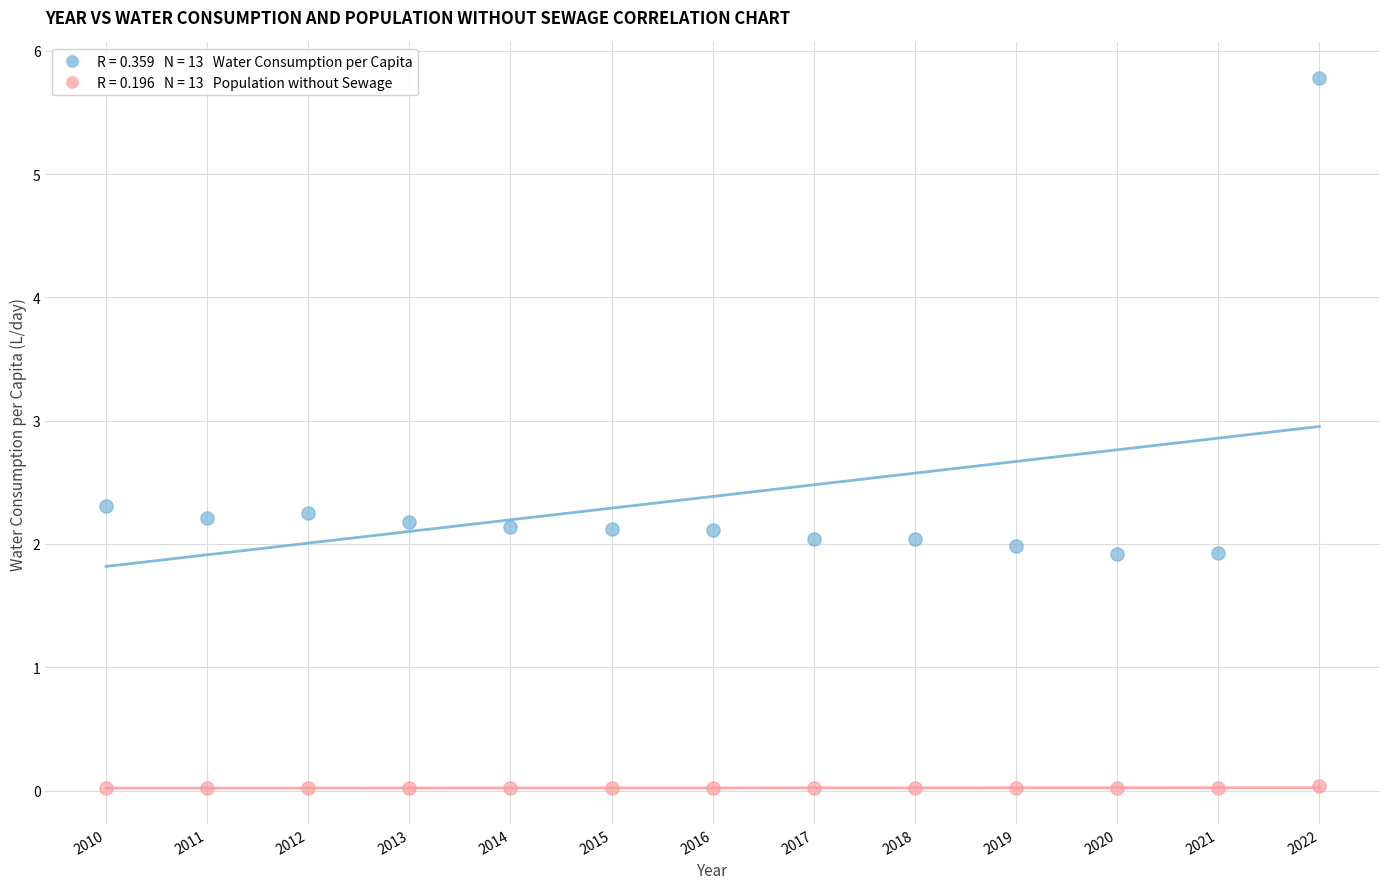

Across all data points, what is the range of Y values (max minus min)?

5.8